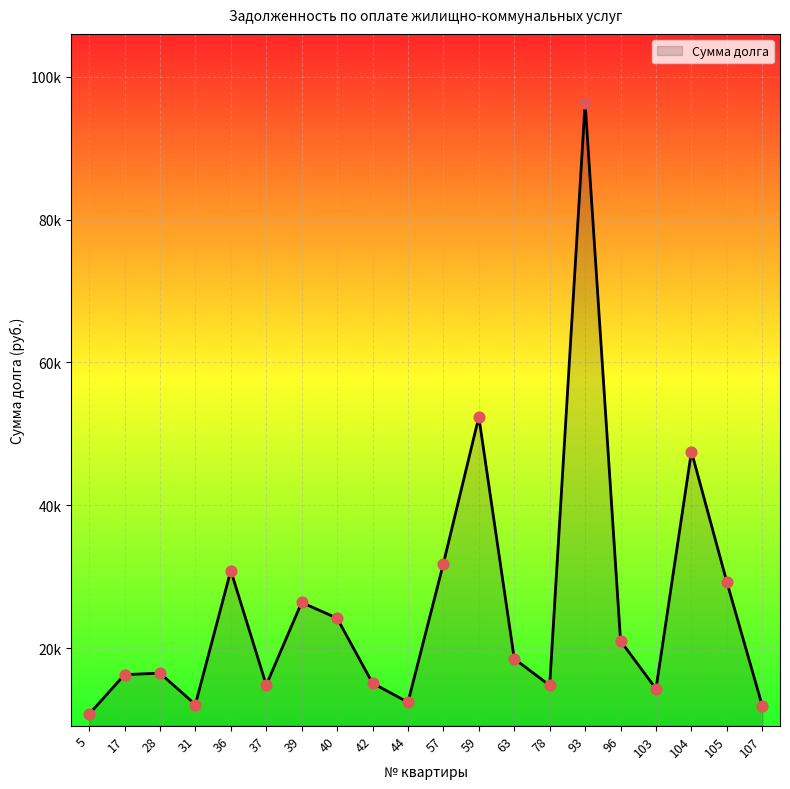

Which has a higher value, 17 or 104?

104